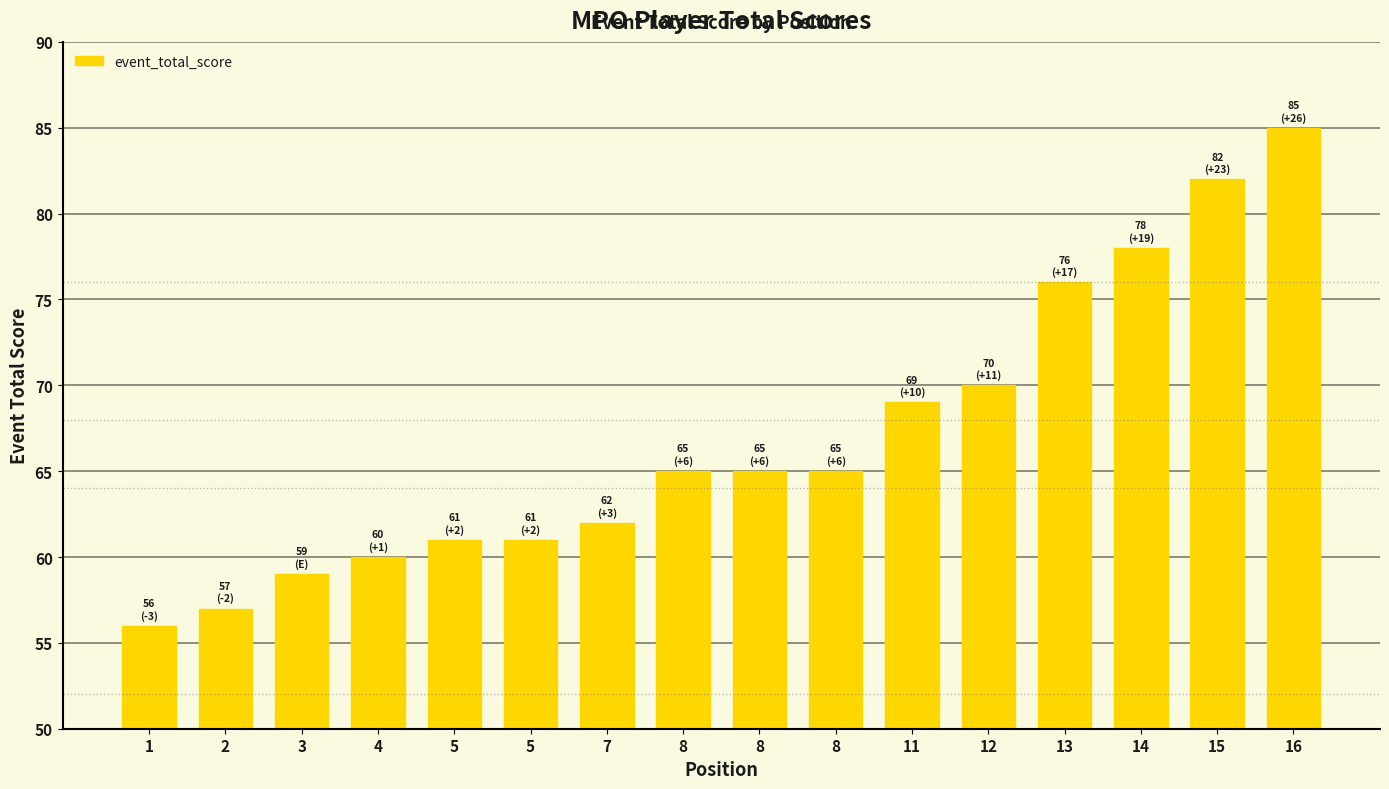

How many distinct data groups are displayed?

1